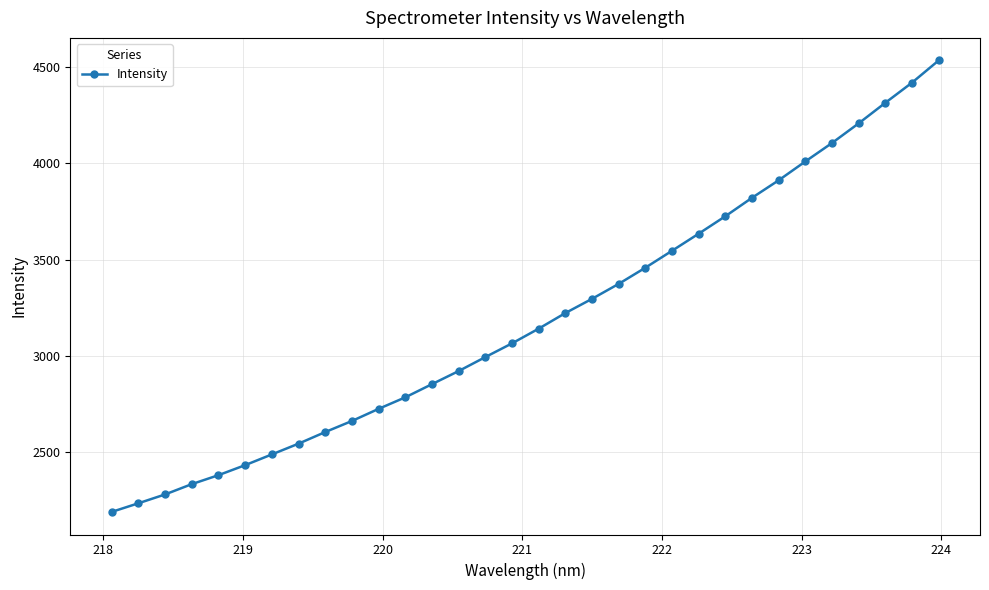

What is the smallest value displayed?

2189.6